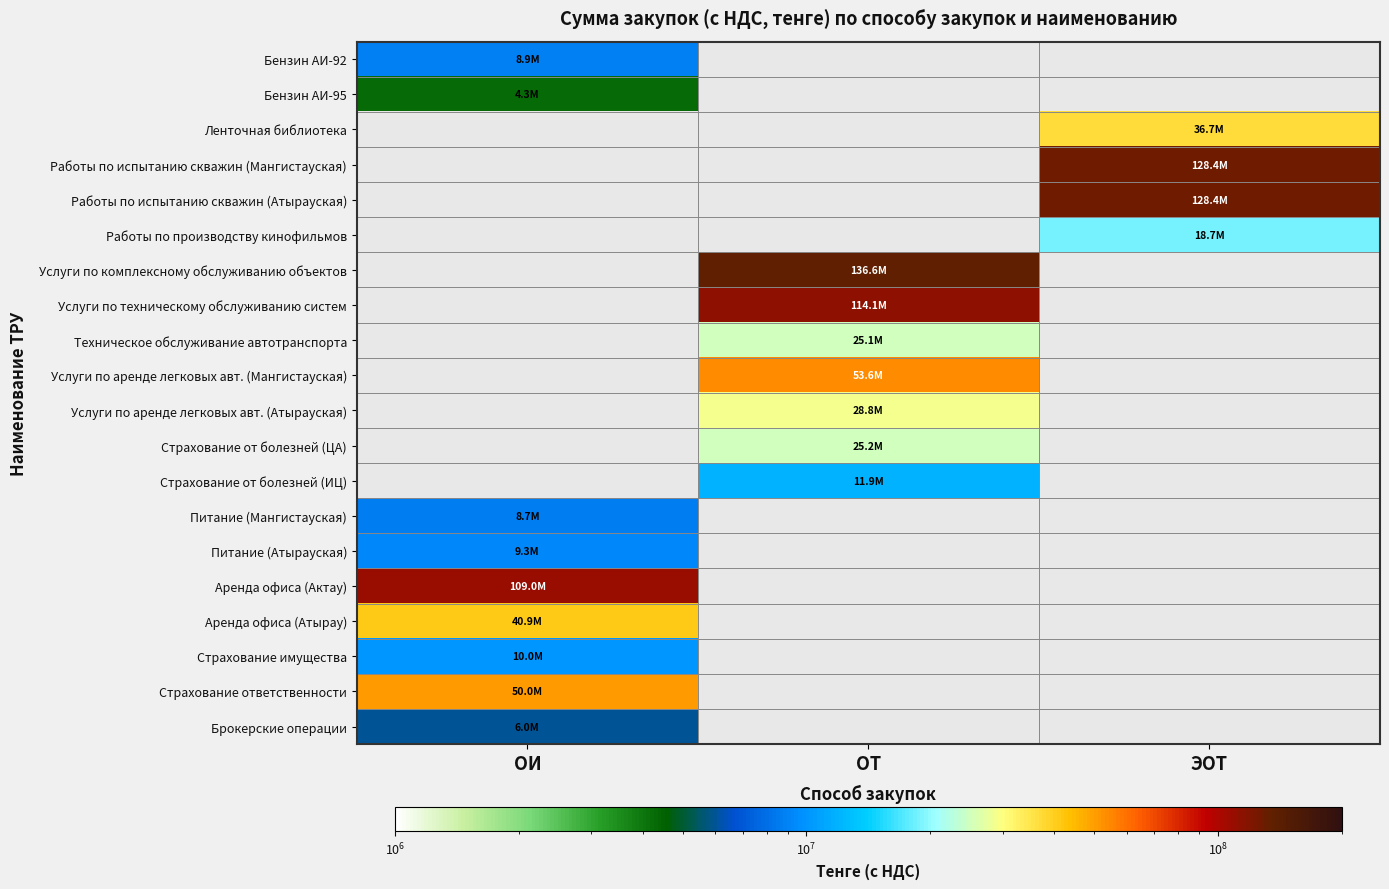

Count the number of categories in the chart.

3